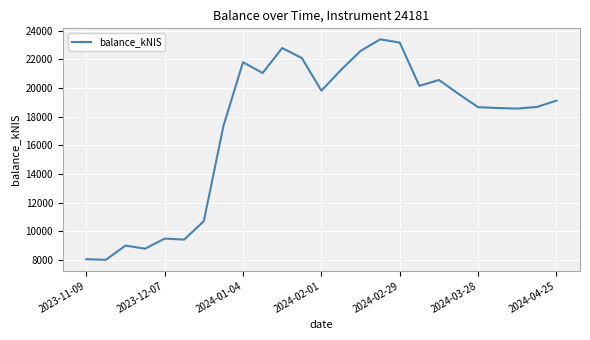

What is the greatest value displayed?

23405.3